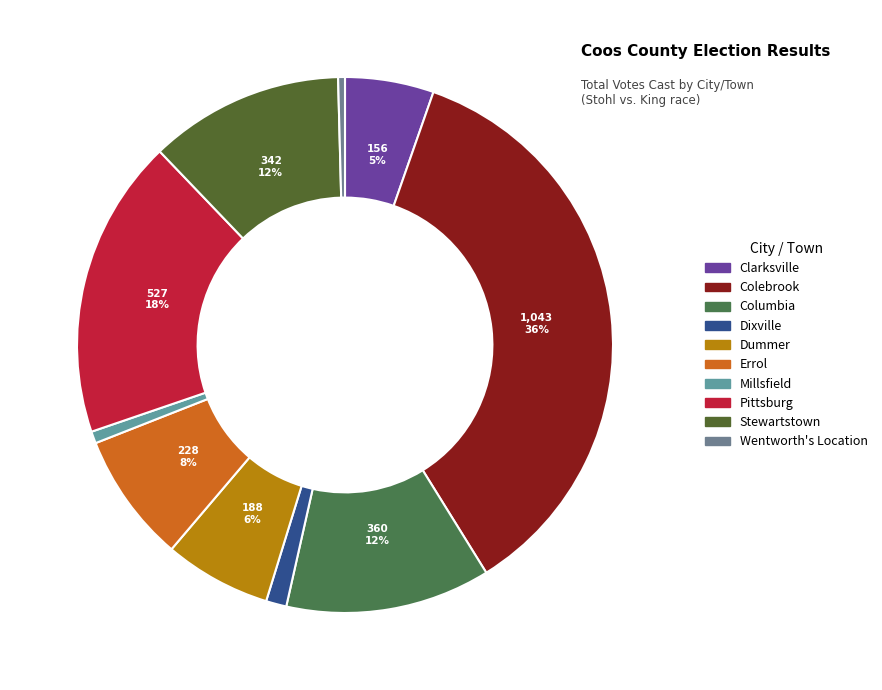

Approximately how many times larger is the value at Millsfield compared to Stewartstown?

0.1